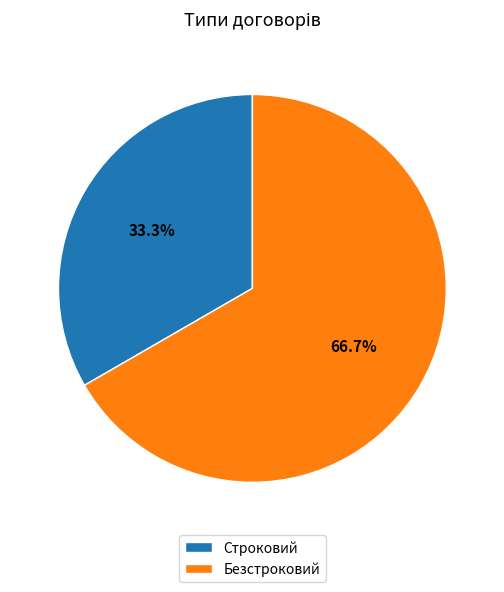

Is Безстроковий the majority of the pie?

Yes